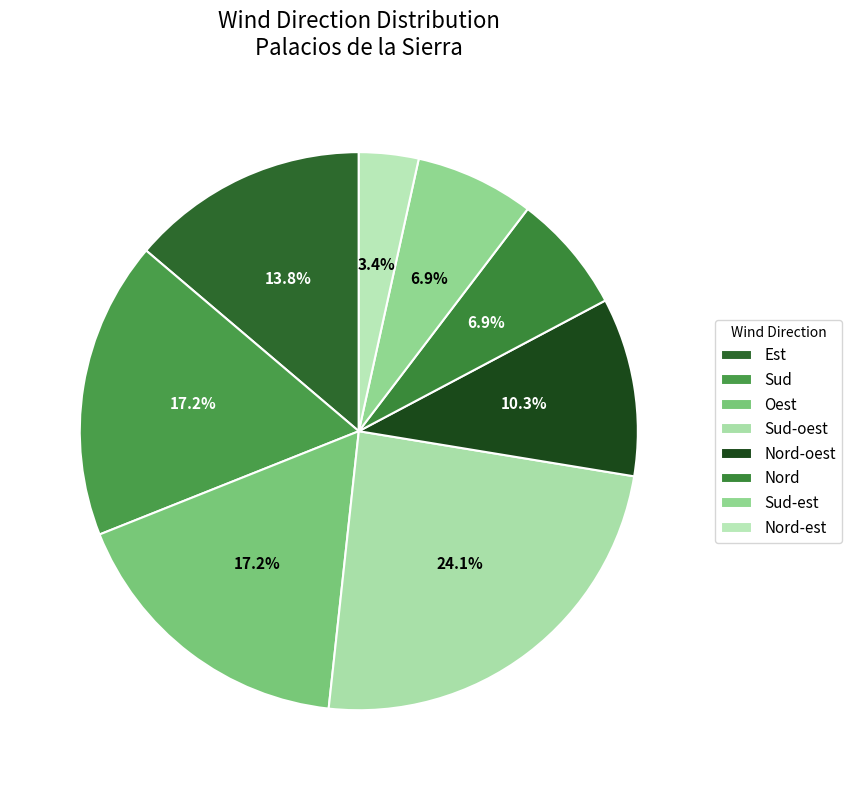

The Sud-est slice represents 7% of the pie. True or false?

True